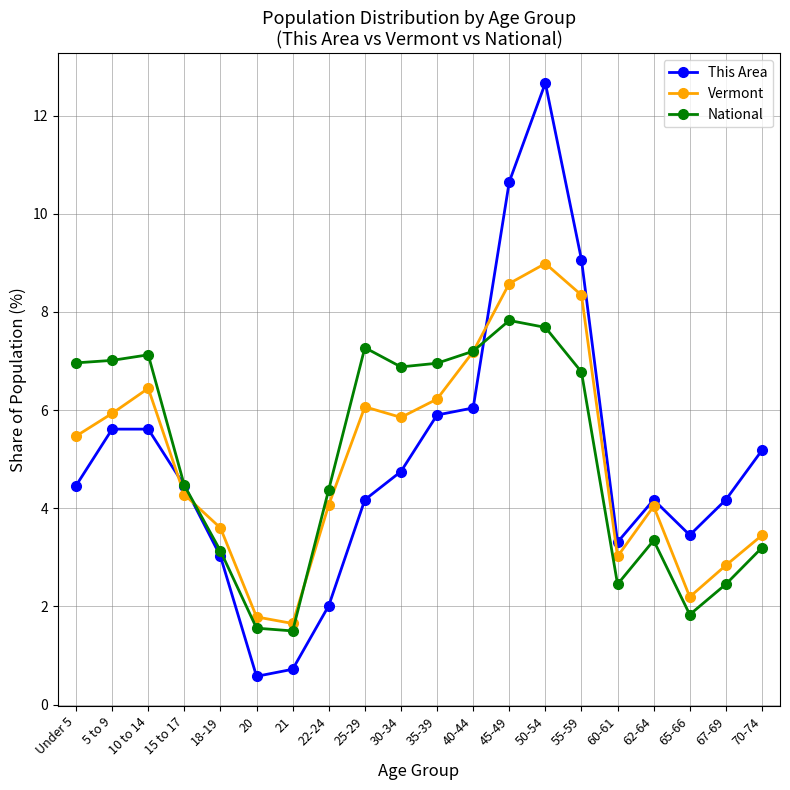

How many data points in National are less than 6?

10